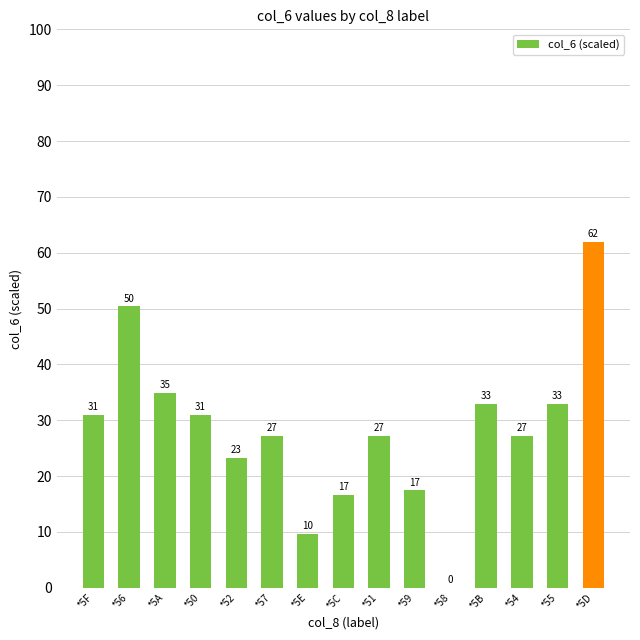

Between *5D and *5F, which is larger?

*5D